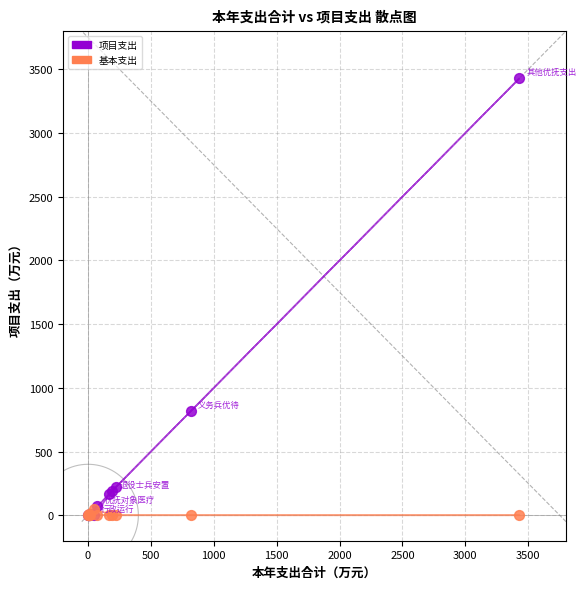

Across all series, what Y value is closest to 1714?

814.6